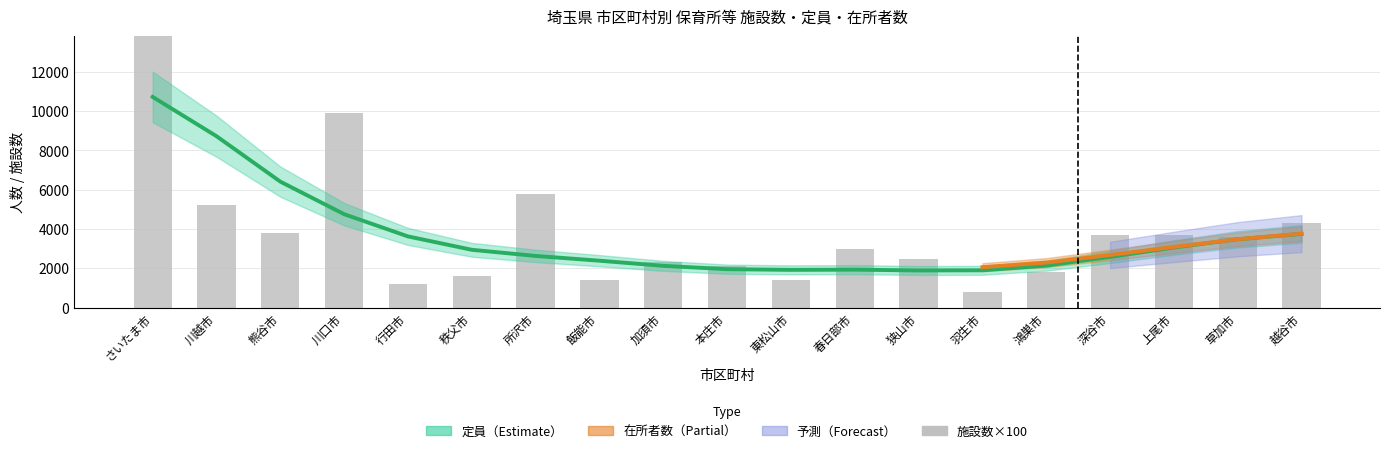

What is the label of the 8th bar from the right?

春日部市